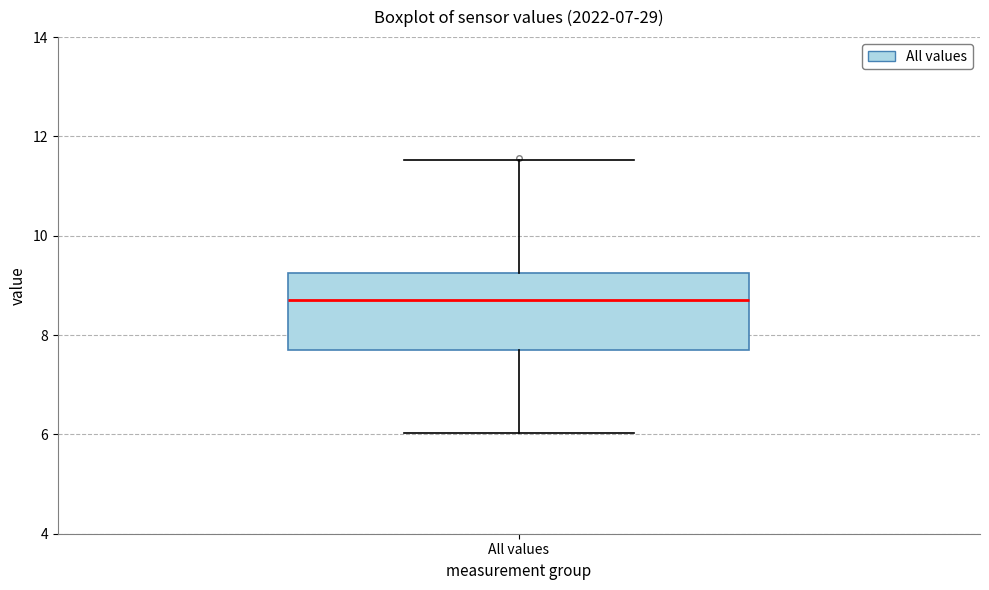

Transcribe this box plot: give where the median line is, the range the box spans, and where the two whiskers end, as read against the y-axis. The values are not printed on the chart, so give them approximately, as read against the axis.

median 8.8, box 7.8 to 9.2, whiskers 6.0 to 11.6